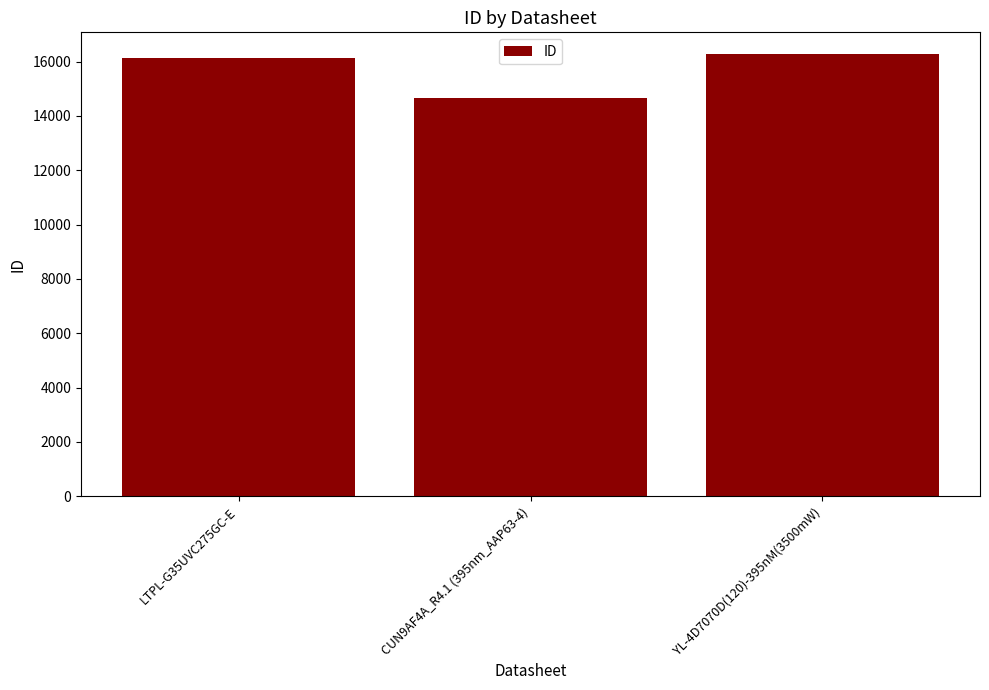

What is the value of the 2nd bar from the left?

14646